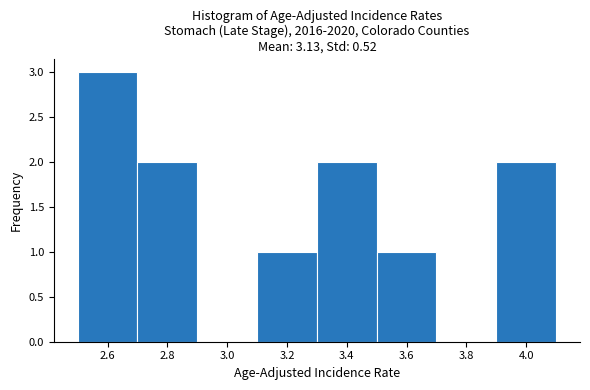

Reading left to right, transcribe this chart: for each bar, give the range it covers on the x-axis and its height. The values are not printed on the chart, so give them approximately, as read against the axis.

2.5 to 2.7: 3
2.7 to 2.9: 2
2.9 to 3.1: 0
3.1 to 3.3: 1
3.3 to 3.5: 2
3.5 to 3.7: 1
3.7 to 3.9: 0
3.9 to 4.1: 2